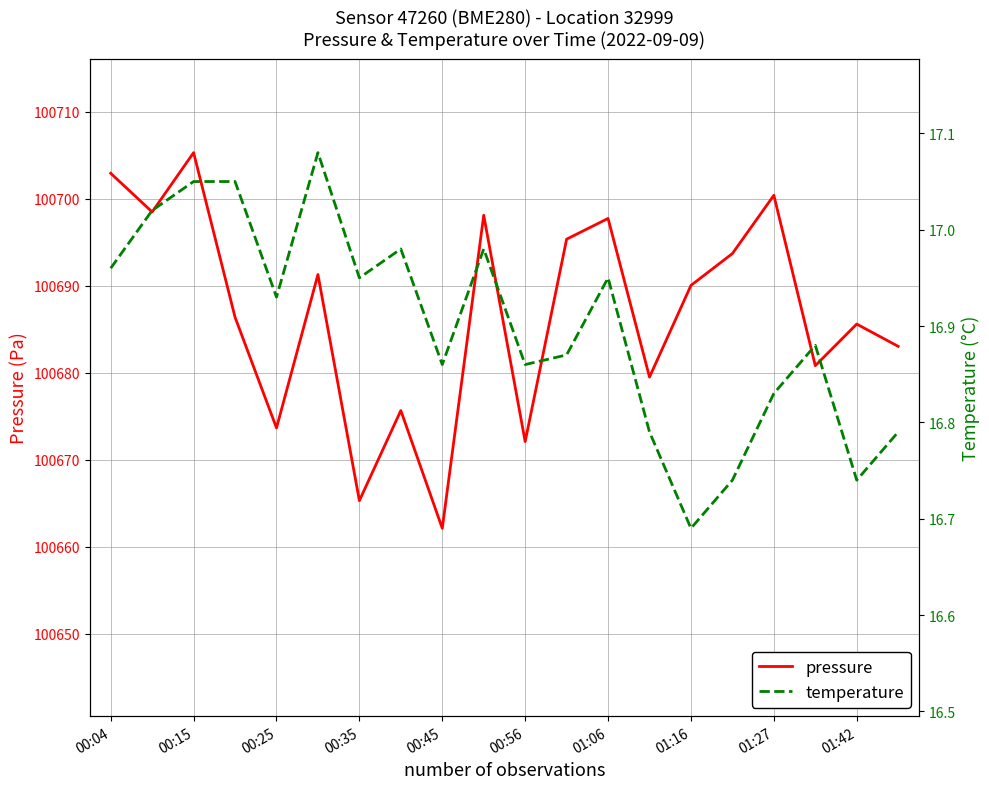

Which category has the lowest value in the pressure series?

00:45